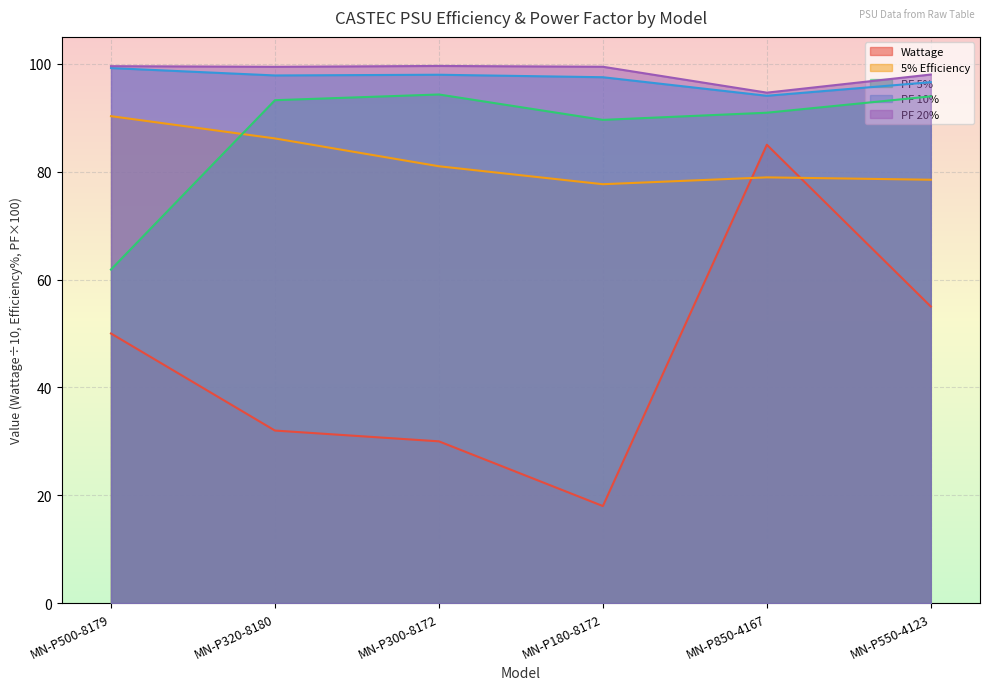

At which label does PF 10% reach its peak?

MN-P500-8179